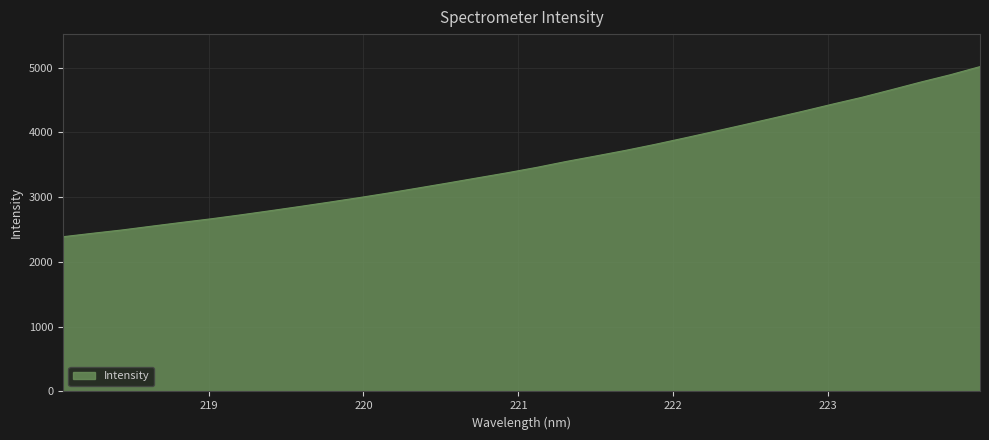

What is the smallest value displayed?

2389.7